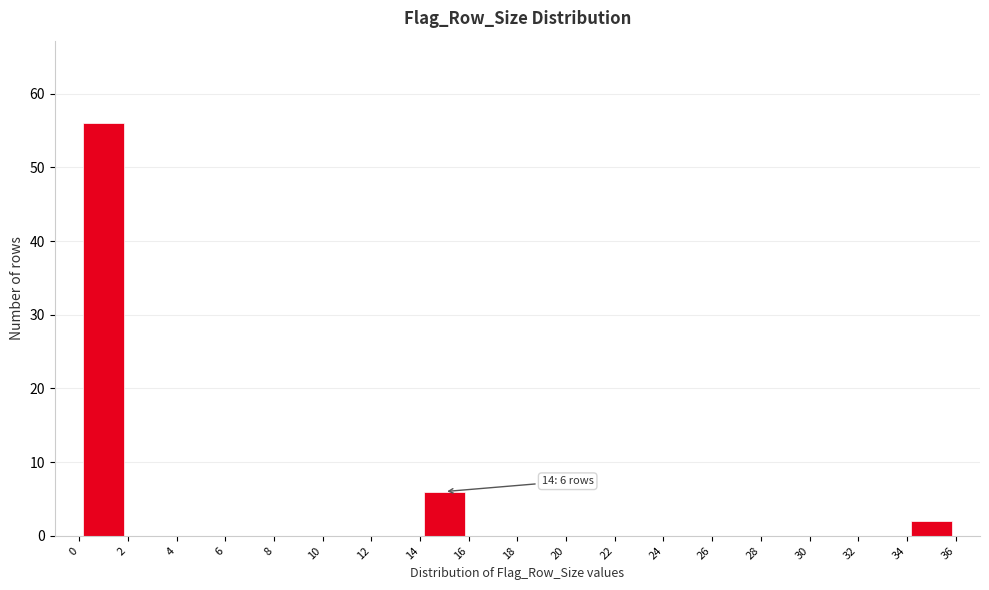

Which range on the x-axis has the tallest bar?

0 to 2